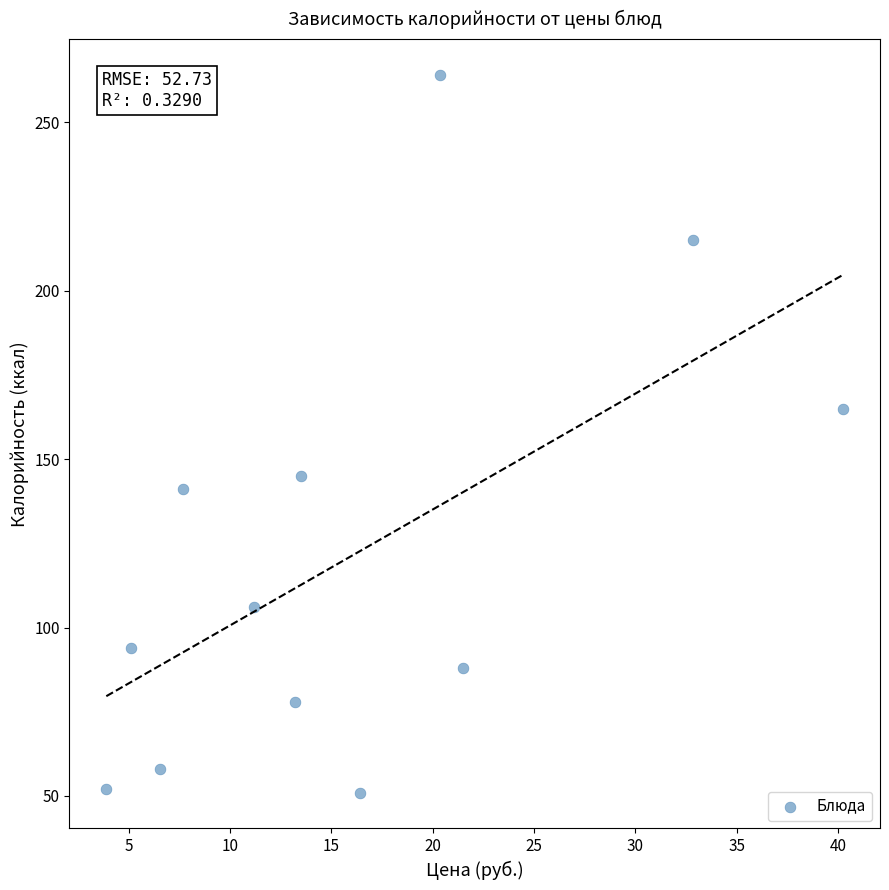

What Y value in the scatter plot is closest to 157?

165